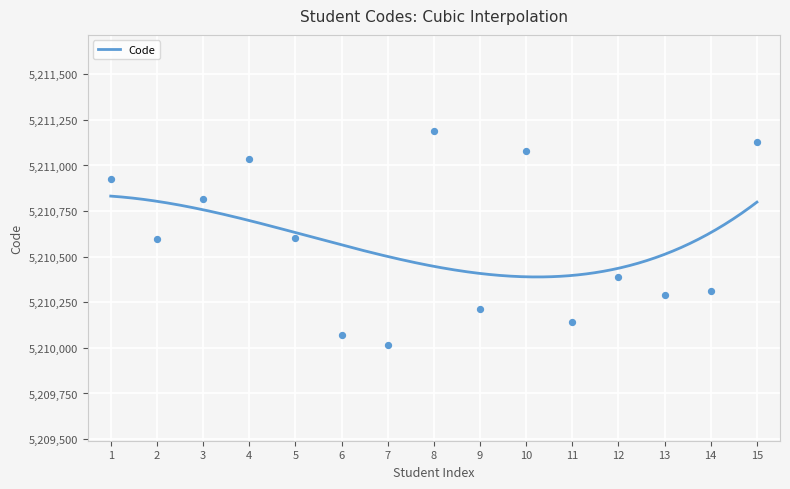

What is the minimum value for Code?

5210388.9